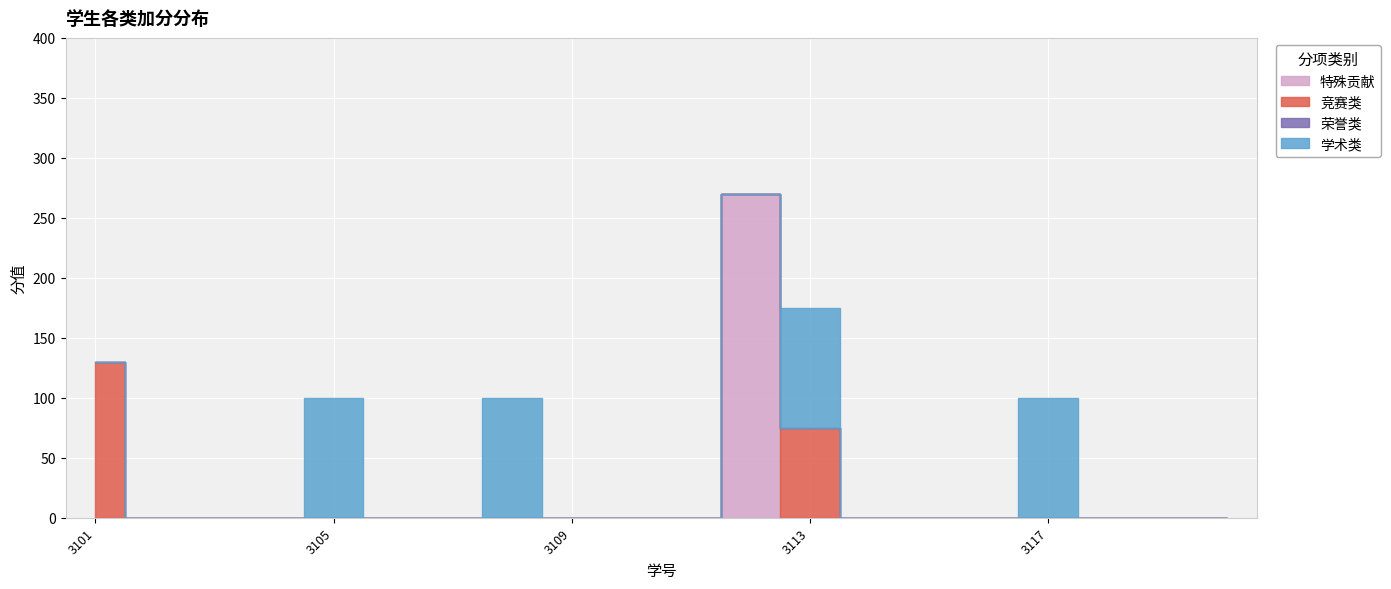

What is the average value of the 学术类 series?

20